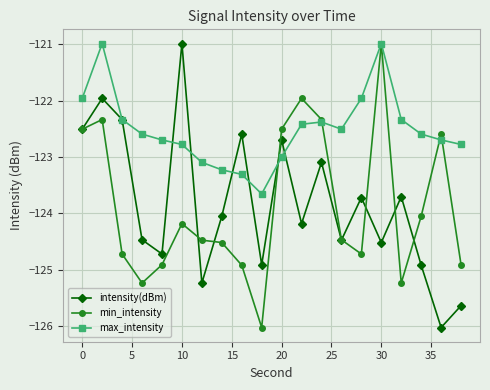

What is the value of the intensity(dBm) point at the 19th from the left?

-126.0